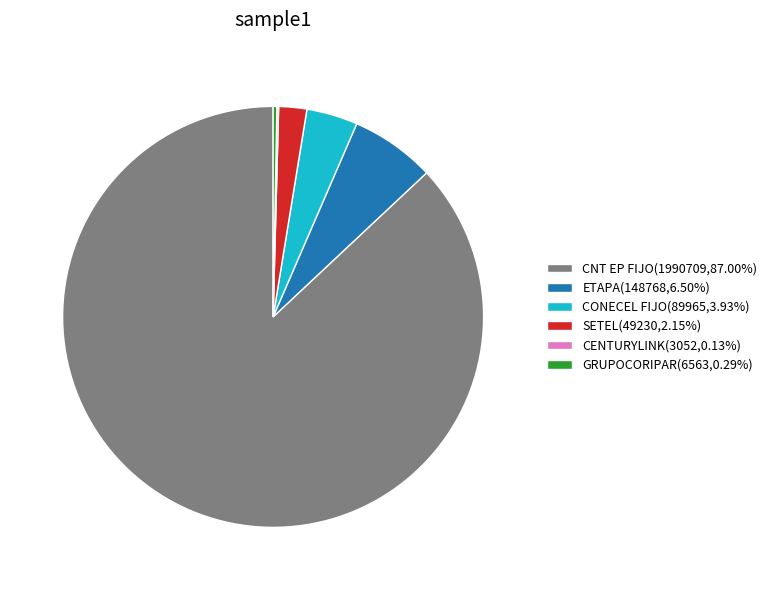

Is CNT EP FIJO(1990709,87.00%) the majority of the pie?

Yes